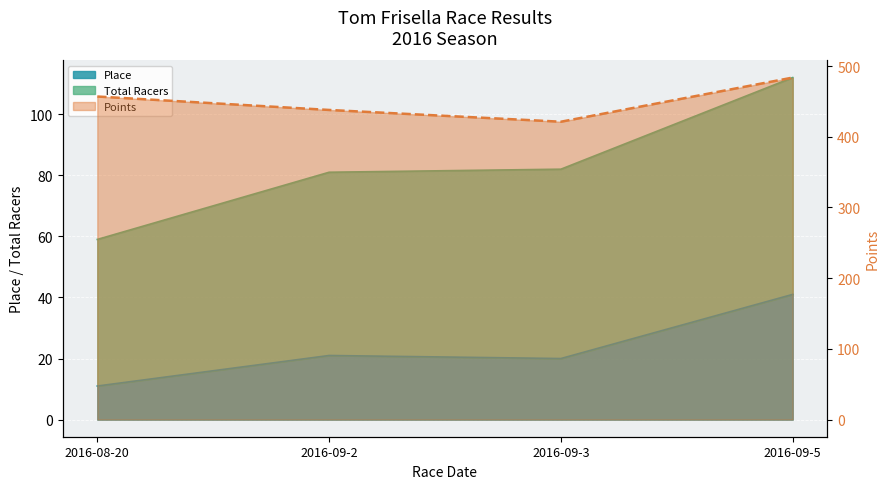

What position from the right is 2016-09-5?

1